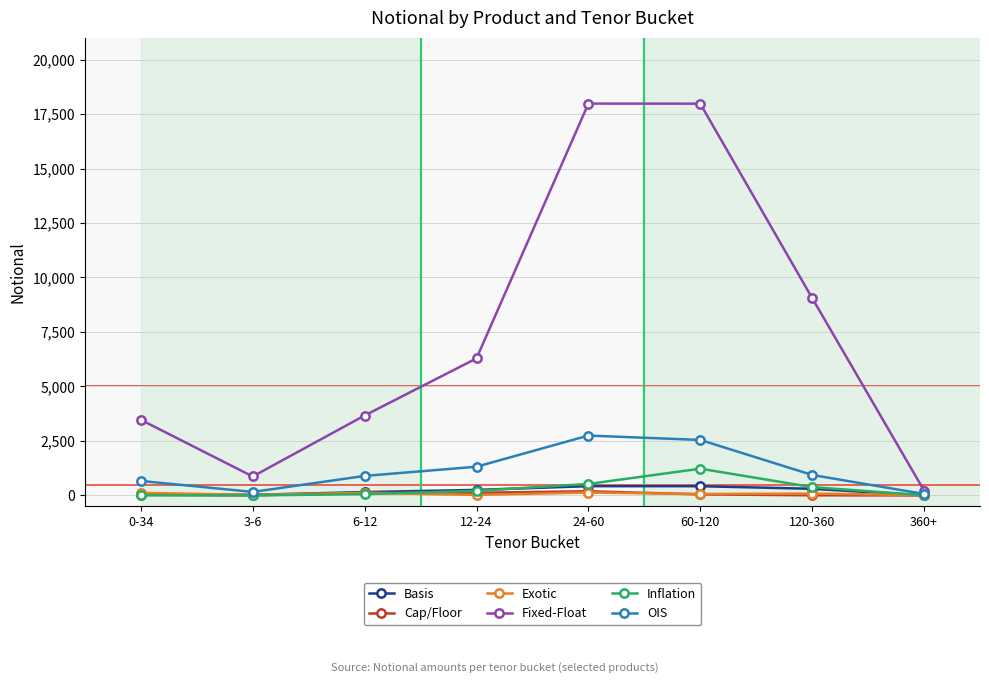

True or false: Fixed-Float and Inflation cross at least once.

False